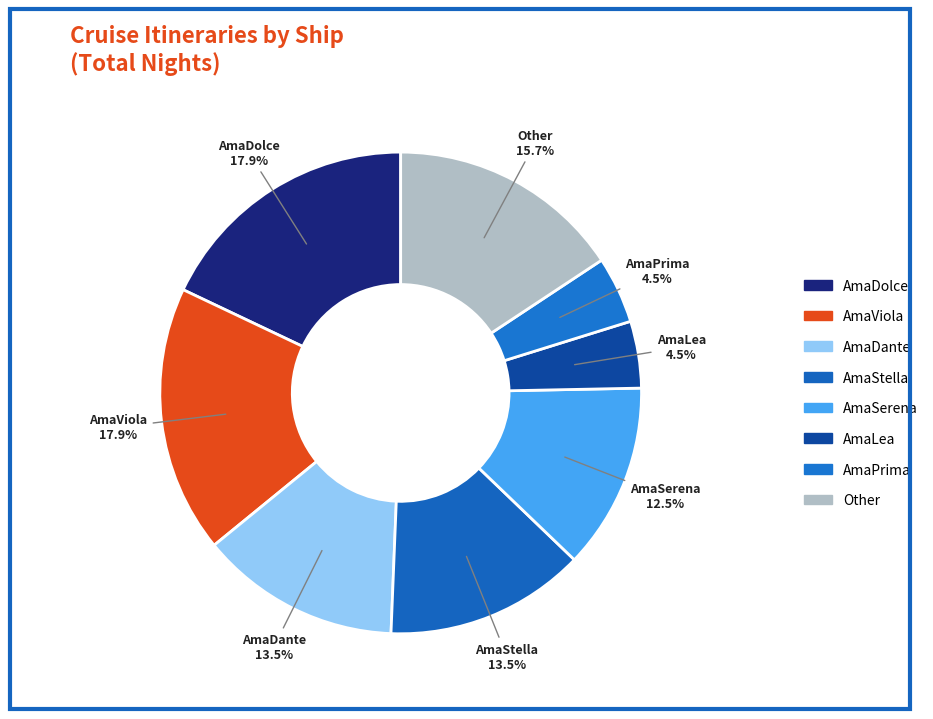

Is there any slice that represents more than half of the pie?

No